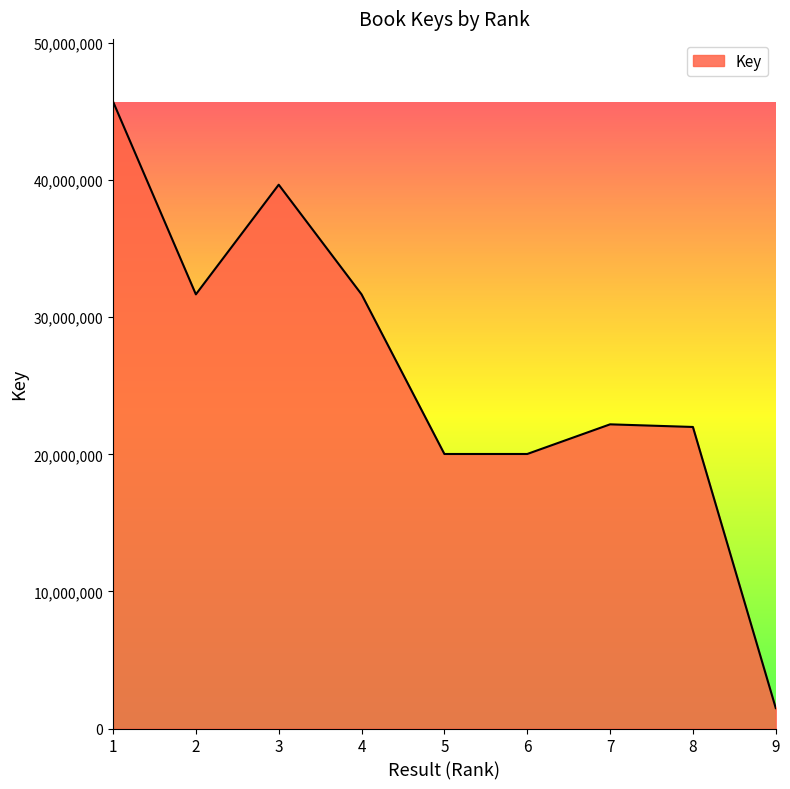

The chart shows a value of 55109201 at 4. True or false?

False